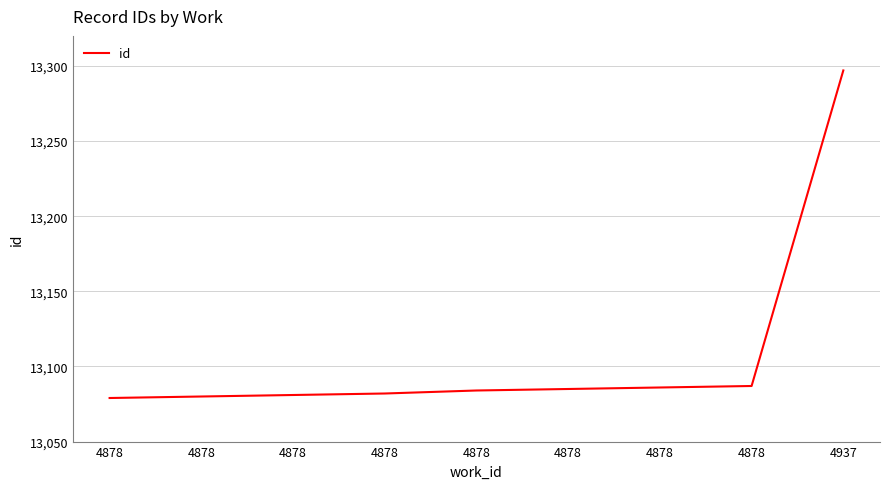

Count the number of categories in the chart.

9